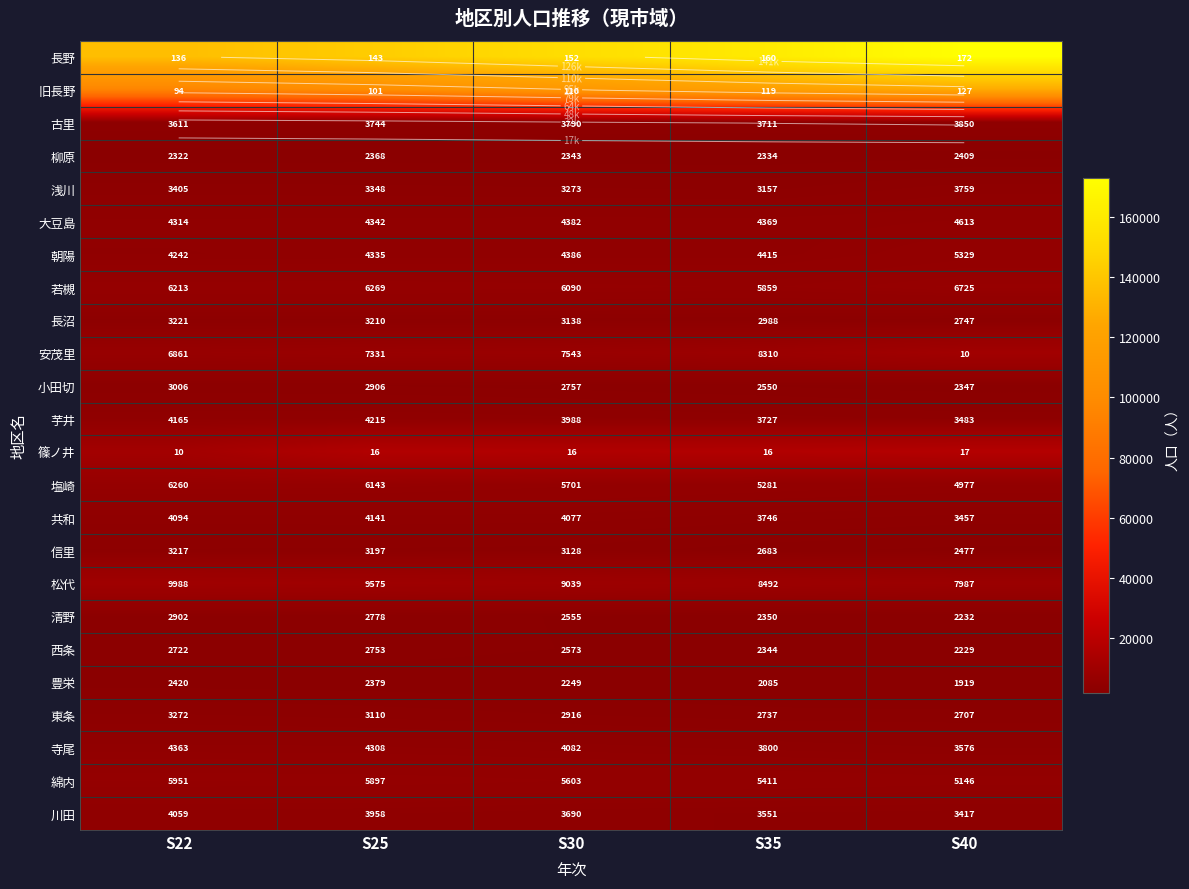

Count the number of data series in this chart.

24